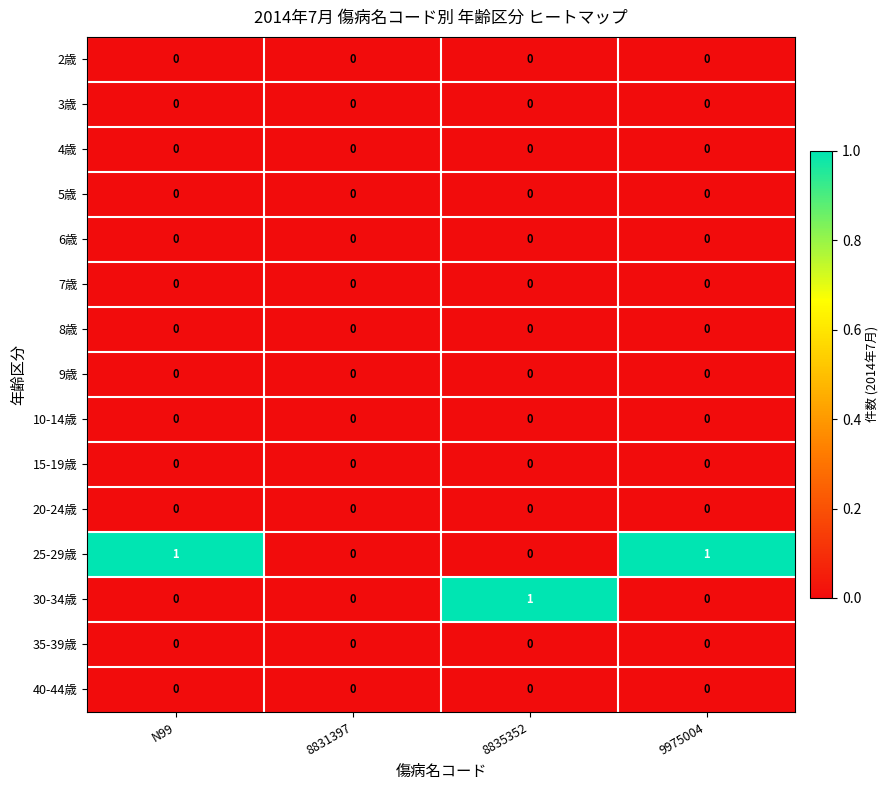

Which series has the largest total across all categories?

25-29歳